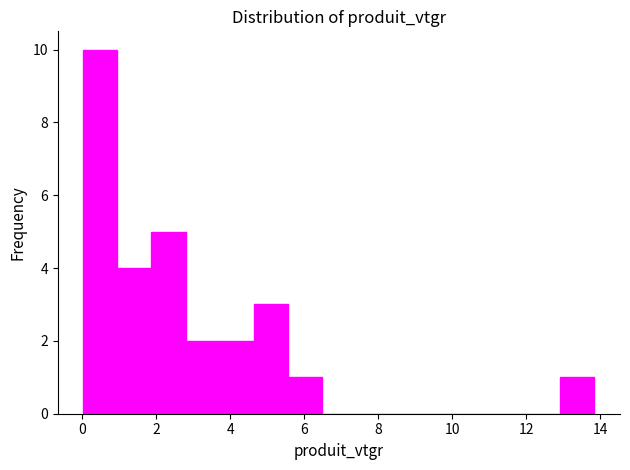

What is the height of the bar covering 0.0 to 1.0 on the x-axis? Neither the bar edges nor the heights are printed on the chart, so give them approximately, as read against the axes.

10